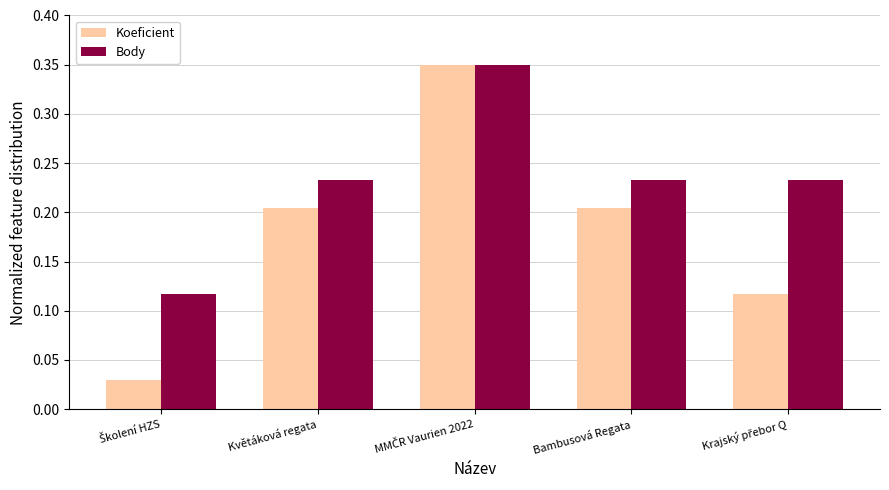

How many bars are there in total?

10